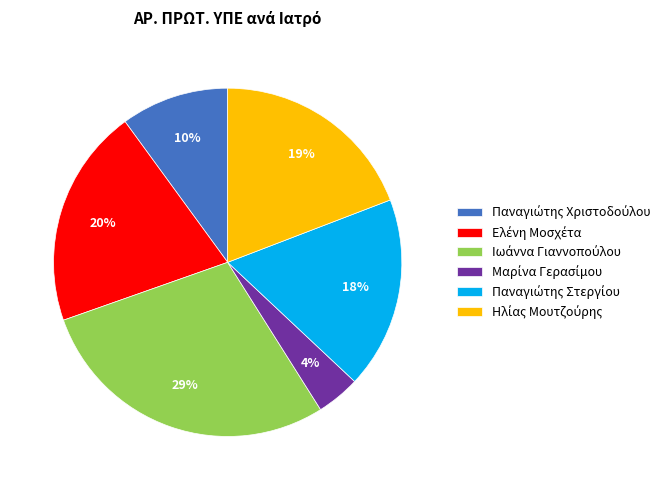

To the nearest percent, what is the average slice percentage?

17%